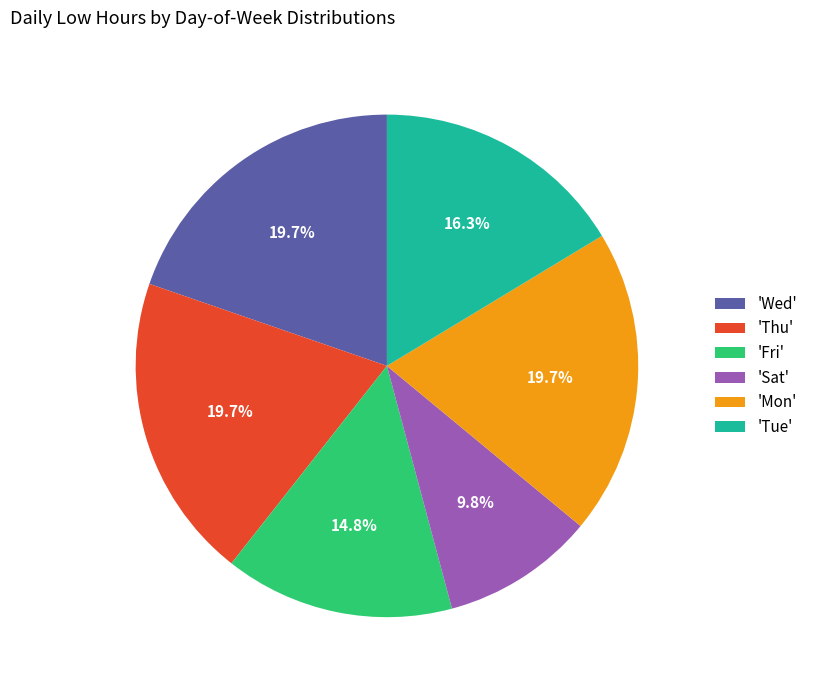

Is there a majority slice in this chart?

No